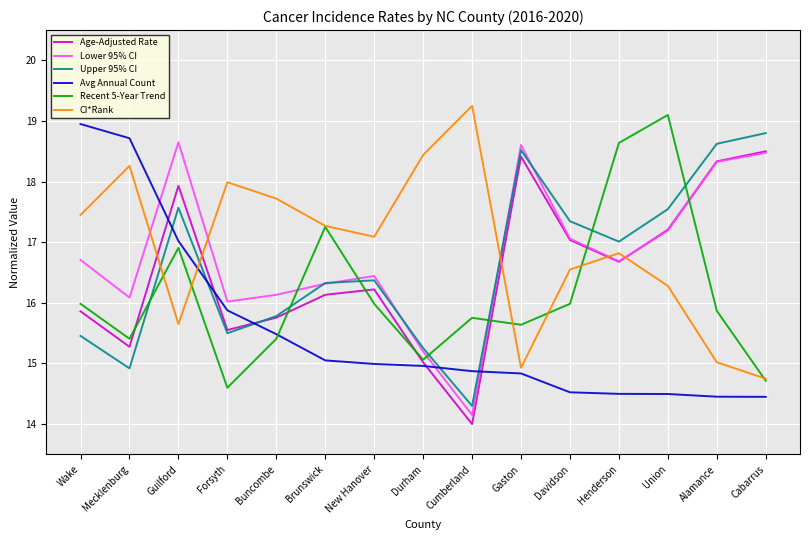

In CI*Rank, how many points are higher than both neighbors (excluding endpoints)?

4